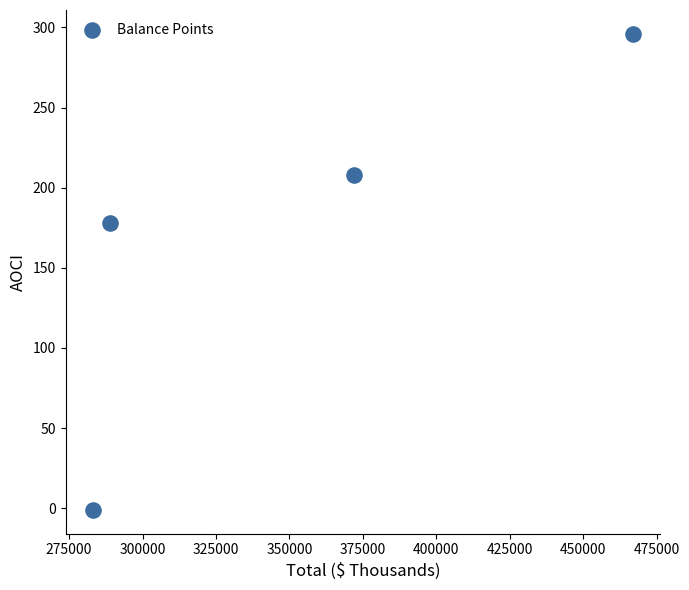

What Y value in the scatter plot is closest to 147?

178